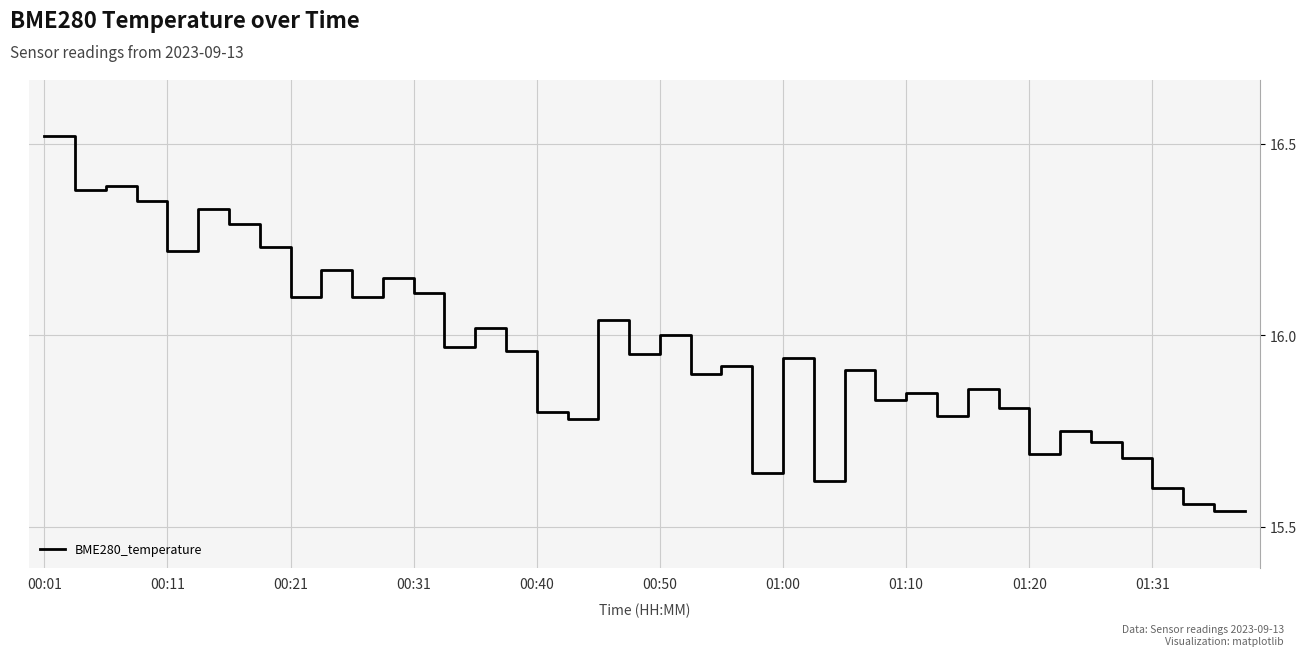

What is the difference between the maximum and minimum values?

1.0